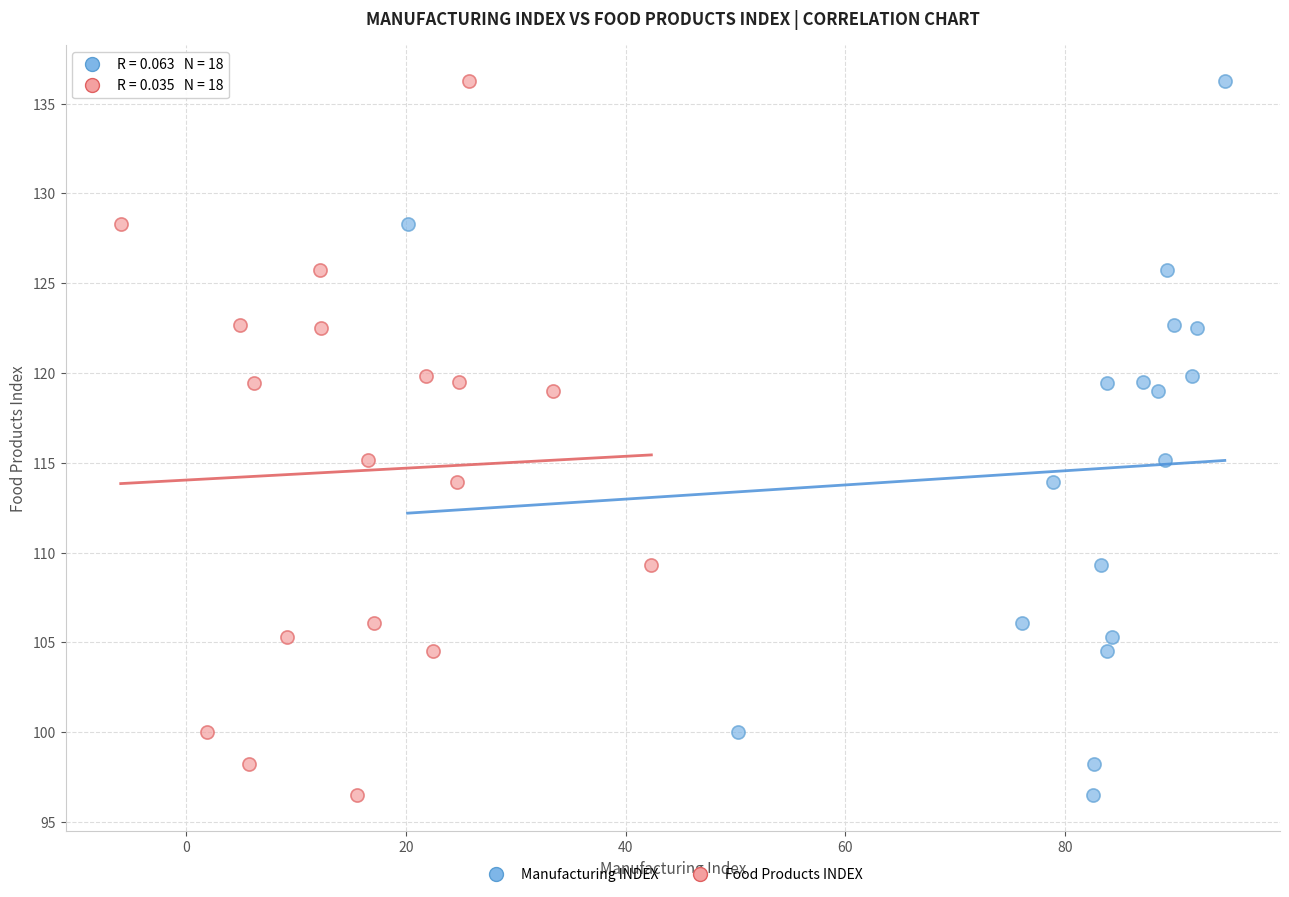

What are all the series names shown in the legend?

Manufacturing INDEX, Food Products INDEX